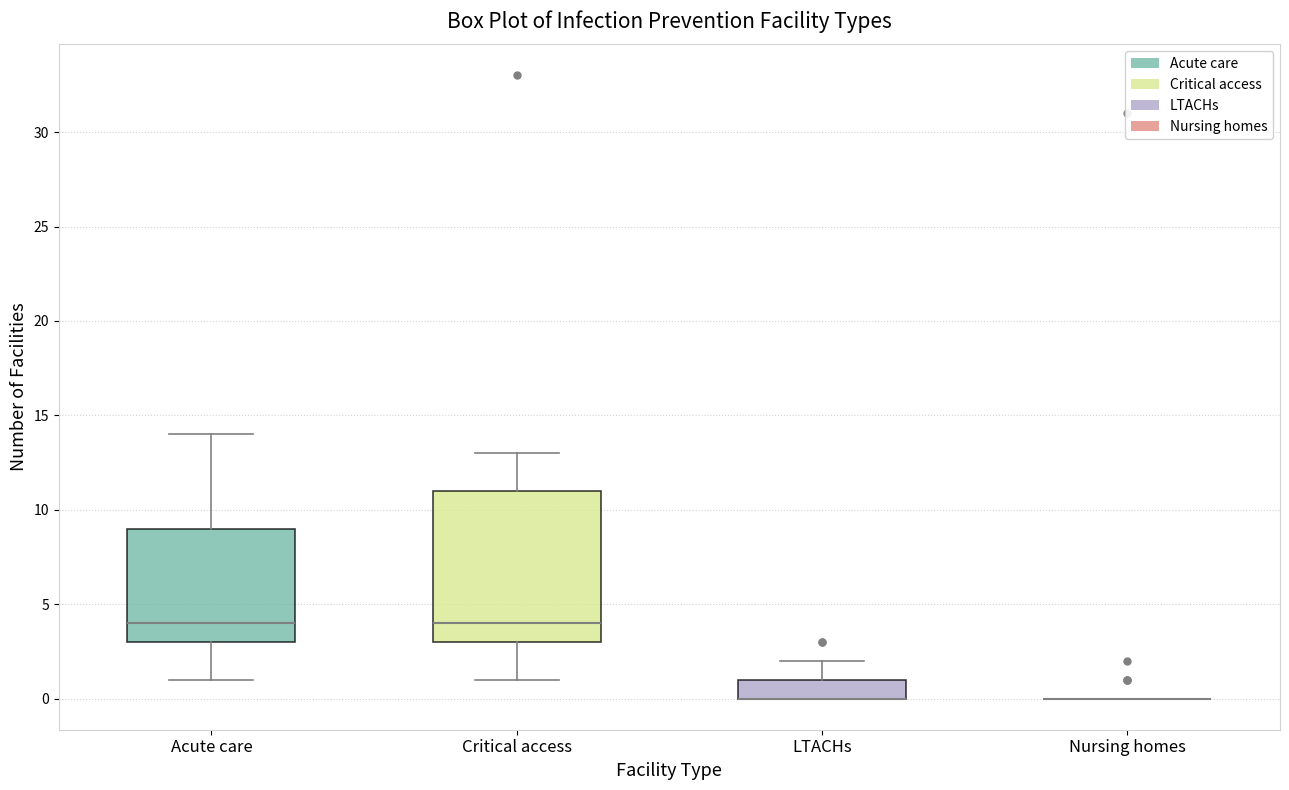

Which box is the tallest, from its lower edge to its upper edge?

Critical access